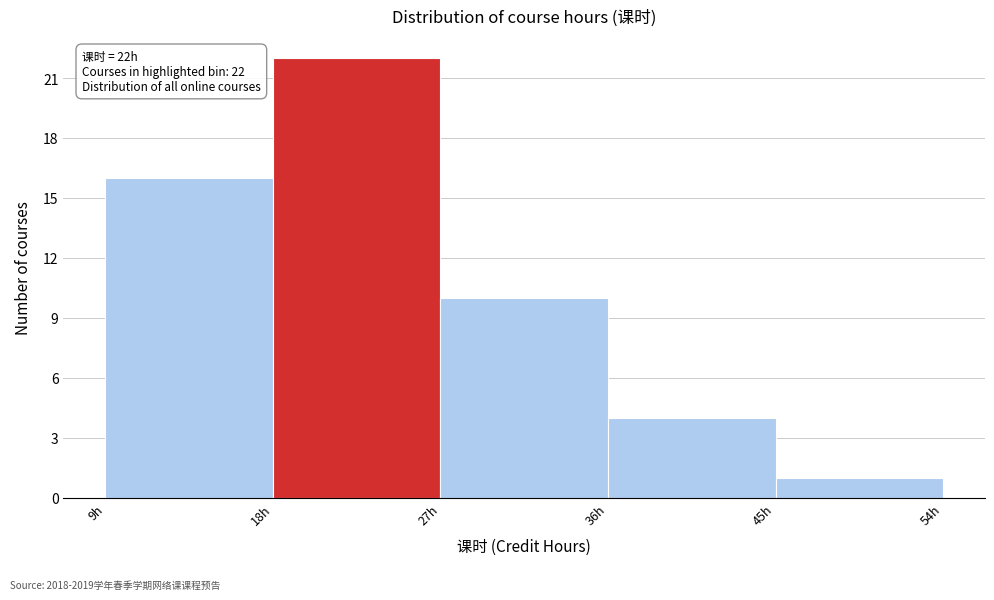

Which range on the x-axis has the tallest bar?

18 to 27